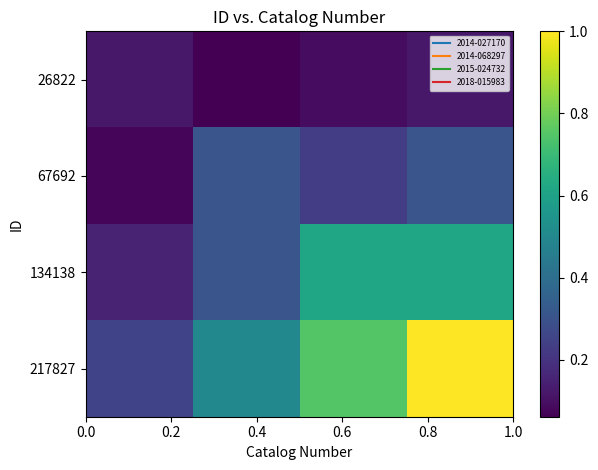

Reading left to right, list all the values displayed in this chart.

26822: 0.1	0.1	0.1	0.1
67692: 0.1	0.3	0.2	0.3
134138: 0.2	0.3	0.6	0.6
217827: 0.2	0.5	0.8	1.0